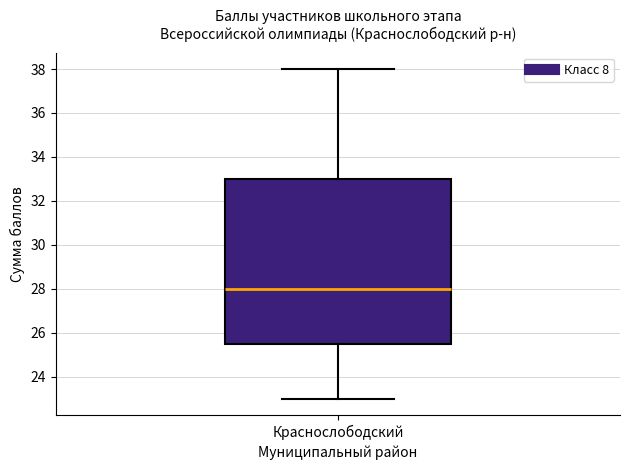

Where does the median line of the box for Краснослободский sit on the y-axis? The values are not printed on the chart, so give them approximately, as read against the axis.

28.0